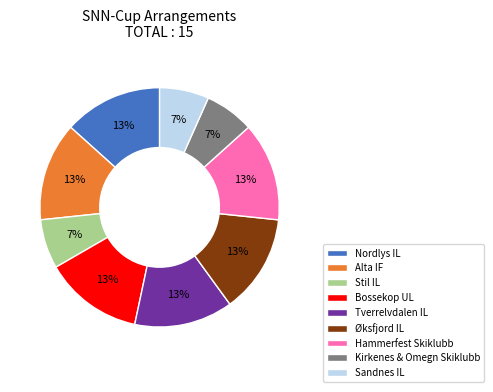

Is it true that Stil IL is 7% of the pie?

True